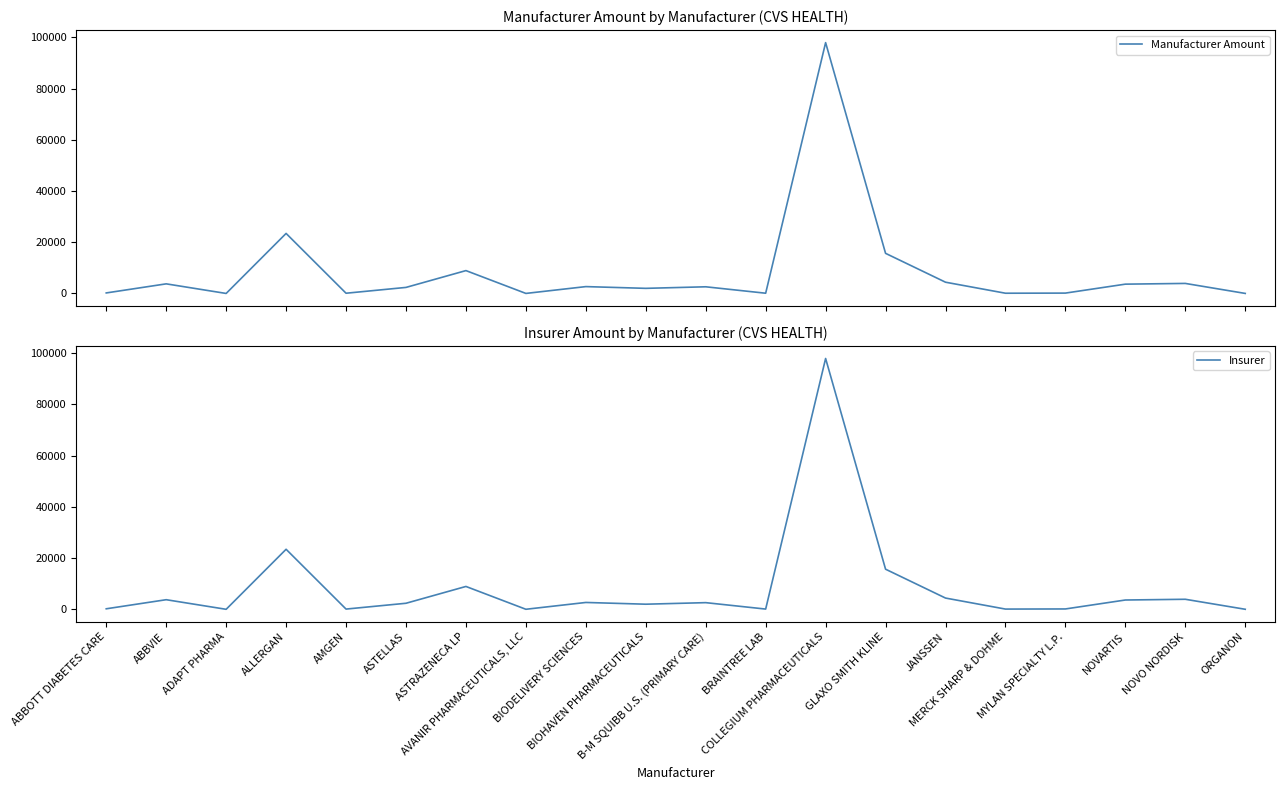

What is the label of the 14th point from the left?

GLAXO SMITH KLINE